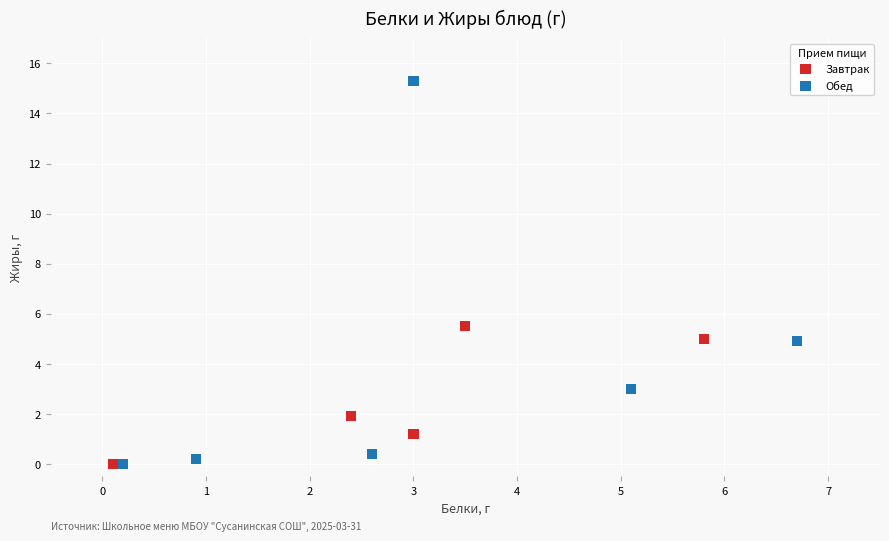

Which series has the widest spread of Y values?

Обед